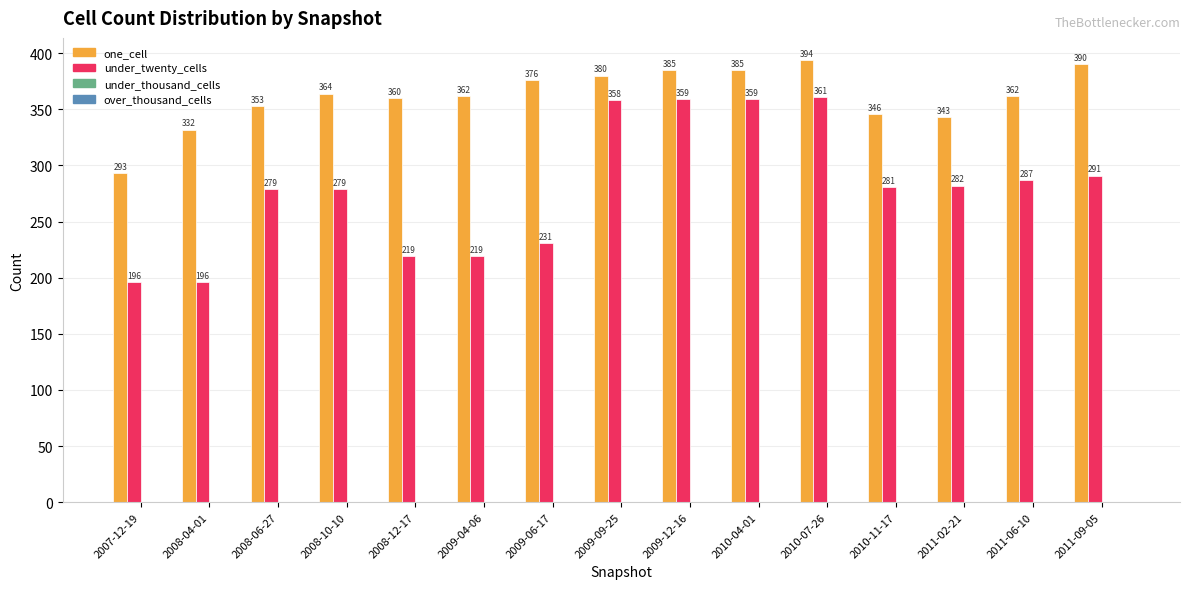

The value of one_cell at 2010-04-01 is 153. True or false?

False